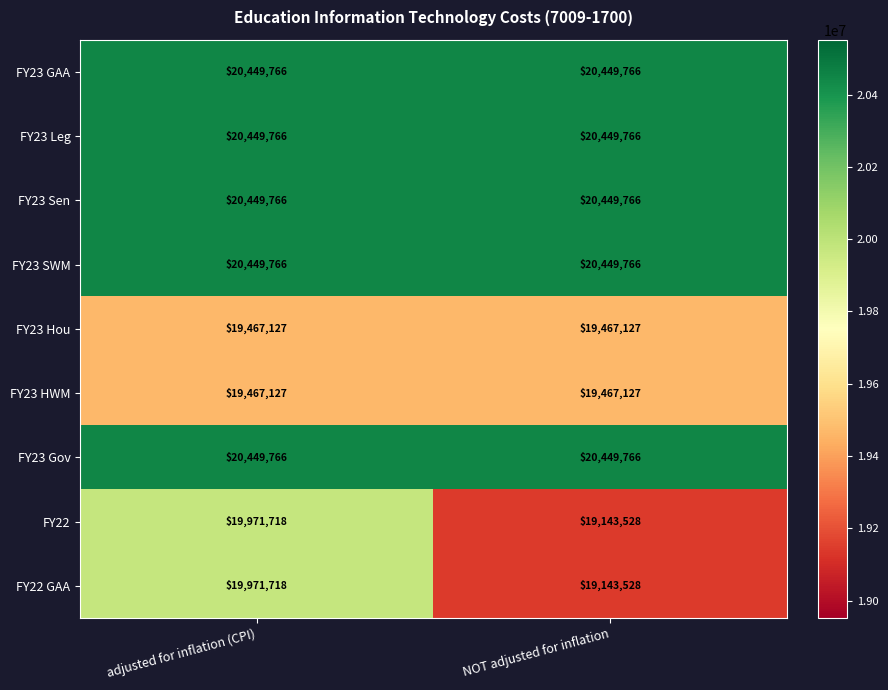

The FY22 GAA series shows 19971718 at adjusted for inflation (CPI). True or false?

True